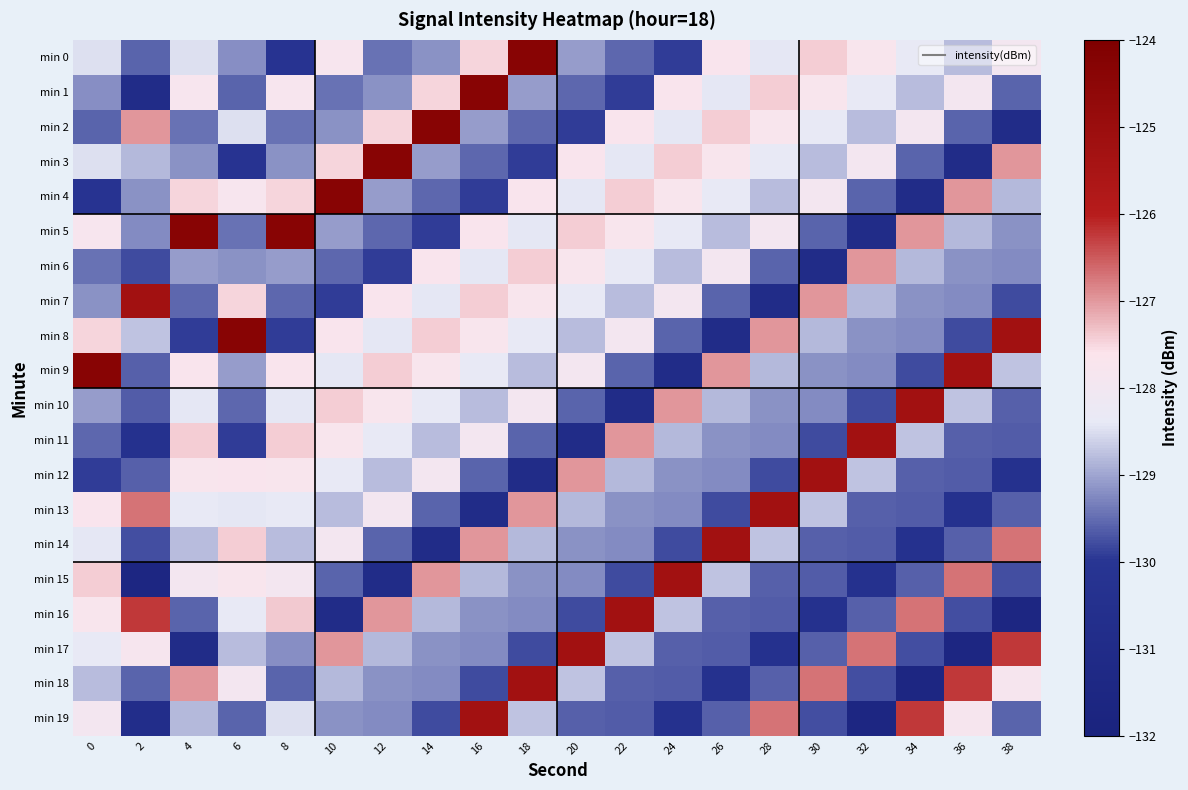

Reading left to right, list all the values displayed in this chart.

min 0: 0=-128.5	2=-129.6	4=-128.5	6=-129.2	8=-130.1	10=-127.8	12=-129.4	14=-129.2	16=-127.5	18=-124.4	20=-129.1	22=-129.6	24=-129.9	26=-127.7	28=-128.4	30=-127.4	32=-127.8	34=-128.4	36=-128.8	38=-128.0
min 1: 0=-129.2	2=-130.9	4=-127.8	6=-129.6	8=-127.8	10=-129.4	12=-129.2	14=-127.5	16=-124.4	18=-129.1	20=-129.6	22=-129.9	24=-127.7	26=-128.4	28=-127.4	30=-127.8	32=-128.4	34=-128.8	36=-128.0	38=-129.6
min 2: 0=-129.6	2=-127.0	4=-129.4	6=-128.5	8=-129.4	10=-129.2	12=-127.5	14=-124.4	16=-129.1	18=-129.6	20=-129.9	22=-127.7	24=-128.4	26=-127.4	28=-127.8	30=-128.4	32=-128.8	34=-128.0	36=-129.6	38=-130.9
min 3: 0=-128.5	2=-128.8	4=-129.2	6=-130.1	8=-129.2	10=-127.5	12=-124.4	14=-129.1	16=-129.6	18=-129.9	20=-127.7	22=-128.4	24=-127.4	26=-127.8	28=-128.4	30=-128.8	32=-128.0	34=-129.6	36=-130.9	38=-127.0
min 4: 0=-130.1	2=-129.2	4=-127.5	6=-127.8	8=-127.5	10=-124.4	12=-129.1	14=-129.6	16=-129.9	18=-127.7	20=-128.4	22=-127.4	24=-127.8	26=-128.4	28=-128.8	30=-128.0	32=-129.6	34=-130.9	36=-127.0	38=-128.8
min 5: 0=-127.8	2=-129.2	4=-124.4	6=-129.4	8=-124.4	10=-129.1	12=-129.6	14=-129.9	16=-127.7	18=-128.4	20=-127.4	22=-127.8	24=-128.4	26=-128.8	28=-128.0	30=-129.6	32=-130.9	34=-127.0	36=-128.8	38=-129.2
min 6: 0=-129.4	2=-129.8	4=-129.1	6=-129.2	8=-129.1	10=-129.6	12=-129.9	14=-127.7	16=-128.4	18=-127.4	20=-127.8	22=-128.4	24=-128.8	26=-128.0	28=-129.6	30=-130.9	32=-127.0	34=-128.8	36=-129.2	38=-129.2
min 7: 0=-129.2	2=-125.3	4=-129.6	6=-127.5	8=-129.6	10=-129.9	12=-127.7	14=-128.4	16=-127.4	18=-127.8	20=-128.4	22=-128.8	24=-128.0	26=-129.6	28=-130.9	30=-127.0	32=-128.8	34=-129.2	36=-129.2	38=-129.8
min 8: 0=-127.5	2=-128.7	4=-129.9	6=-124.4	8=-129.9	10=-127.7	12=-128.4	14=-127.4	16=-127.8	18=-128.4	20=-128.8	22=-128.0	24=-129.6	26=-130.9	28=-127.0	30=-128.8	32=-129.2	34=-129.2	36=-129.8	38=-125.3
min 9: 0=-124.4	2=-129.6	4=-127.7	6=-129.1	8=-127.7	10=-128.4	12=-127.4	14=-127.8	16=-128.4	18=-128.8	20=-128.0	22=-129.6	24=-130.9	26=-127.0	28=-128.8	30=-129.2	32=-129.2	34=-129.8	36=-125.3	38=-128.7
min 10: 0=-129.1	2=-129.7	4=-128.4	6=-129.6	8=-128.4	10=-127.4	12=-127.8	14=-128.4	16=-128.8	18=-128.0	20=-129.6	22=-130.9	24=-127.0	26=-128.8	28=-129.2	30=-129.2	32=-129.8	34=-125.3	36=-128.7	38=-129.6
min 11: 0=-129.6	2=-130.4	4=-127.4	6=-129.9	8=-127.4	10=-127.8	12=-128.4	14=-128.8	16=-128.0	18=-129.6	20=-130.9	22=-127.0	24=-128.8	26=-129.2	28=-129.2	30=-129.8	32=-125.3	34=-128.7	36=-129.6	38=-129.7
min 12: 0=-129.9	2=-129.6	4=-127.8	6=-127.7	8=-127.8	10=-128.4	12=-128.8	14=-128.0	16=-129.6	18=-130.9	20=-127.0	22=-128.8	24=-129.2	26=-129.2	28=-129.8	30=-125.3	32=-128.7	34=-129.6	36=-129.7	38=-130.4
min 13: 0=-127.7	2=-126.7	4=-128.4	6=-128.4	8=-128.4	10=-128.8	12=-128.0	14=-129.6	16=-130.9	18=-127.0	20=-128.8	22=-129.2	24=-129.2	26=-129.8	28=-125.3	30=-128.7	32=-129.6	34=-129.7	36=-130.4	38=-129.6
min 14: 0=-128.4	2=-129.8	4=-128.8	6=-127.4	8=-128.8	10=-128.0	12=-129.6	14=-130.9	16=-127.0	18=-128.8	20=-129.2	22=-129.2	24=-129.8	26=-125.3	28=-128.7	30=-129.6	32=-129.7	34=-130.4	36=-129.6	38=-126.7
min 15: 0=-127.4	2=-131.6	4=-128.0	6=-127.8	8=-128.0	10=-129.6	12=-130.9	14=-127.0	16=-128.8	18=-129.2	20=-129.2	22=-129.8	24=-125.3	26=-128.7	28=-129.6	30=-129.7	32=-130.4	34=-129.6	36=-126.7	38=-129.8
min 16: 0=-127.8	2=-126.2	4=-129.6	6=-128.4	8=-127.4	10=-130.9	12=-127.0	14=-128.8	16=-129.2	18=-129.2	20=-129.8	22=-125.3	24=-128.7	26=-129.6	28=-129.7	30=-130.4	32=-129.6	34=-126.7	36=-129.8	38=-131.6
min 17: 0=-128.4	2=-127.8	4=-130.9	6=-128.8	8=-129.2	10=-127.0	12=-128.8	14=-129.2	16=-129.2	18=-129.8	20=-125.3	22=-128.7	24=-129.6	26=-129.7	28=-130.4	30=-129.6	32=-126.7	34=-129.8	36=-131.6	38=-126.2
min 18: 0=-128.8	2=-129.6	4=-127.0	6=-128.0	8=-129.6	10=-128.8	12=-129.2	14=-129.2	16=-129.8	18=-125.3	20=-128.7	22=-129.6	24=-129.7	26=-130.4	28=-129.6	30=-126.7	32=-129.8	34=-131.6	36=-126.2	38=-127.8
min 19: 0=-128.0	2=-130.8	4=-128.8	6=-129.6	8=-128.5	10=-129.2	12=-129.2	14=-129.8	16=-125.3	18=-128.7	20=-129.6	22=-129.7	24=-130.4	26=-129.6	28=-126.7	30=-129.8	32=-131.6	34=-126.2	36=-127.8	38=-129.6